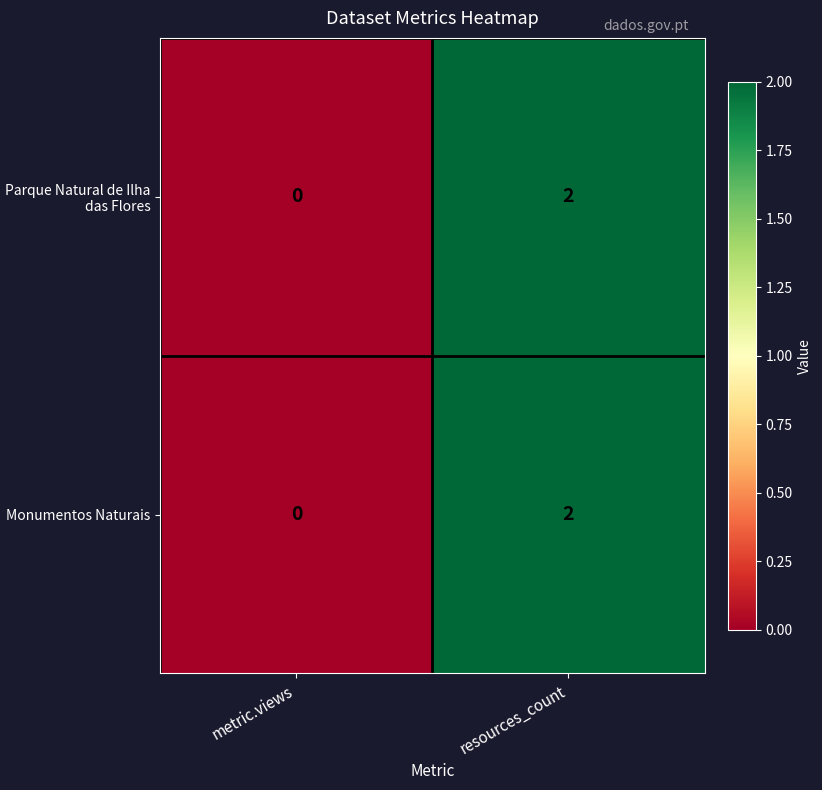

The Parque Natural de Ilha das Flores series shows -1 at metric.views. True or false?

False